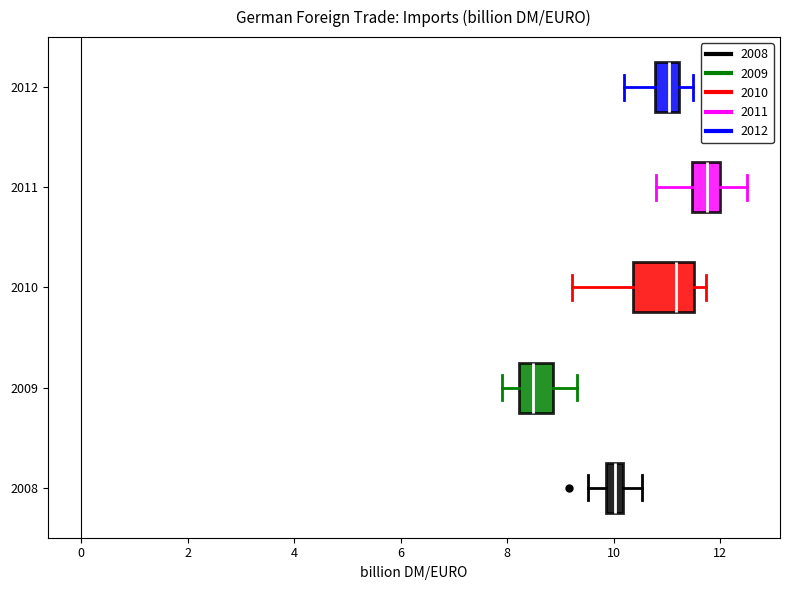

Which box's median line is the furthest to the left?

2009